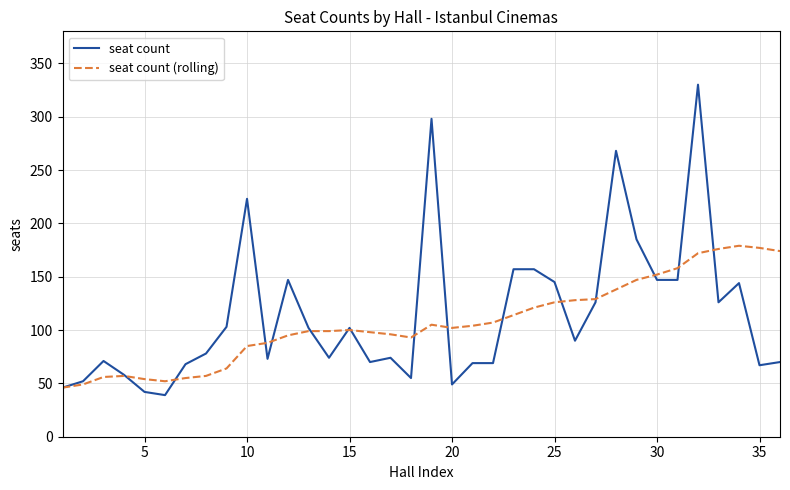

List the series in order of their peak value, highest first.

seat count, seat count (rolling)